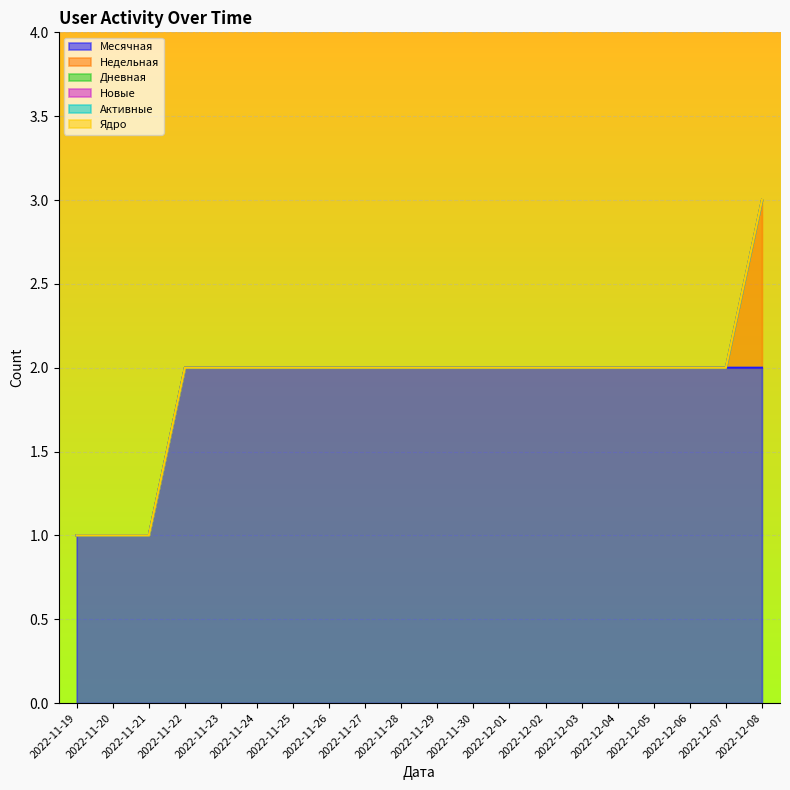

True or false: Дневная and Активные cross at least once.

False